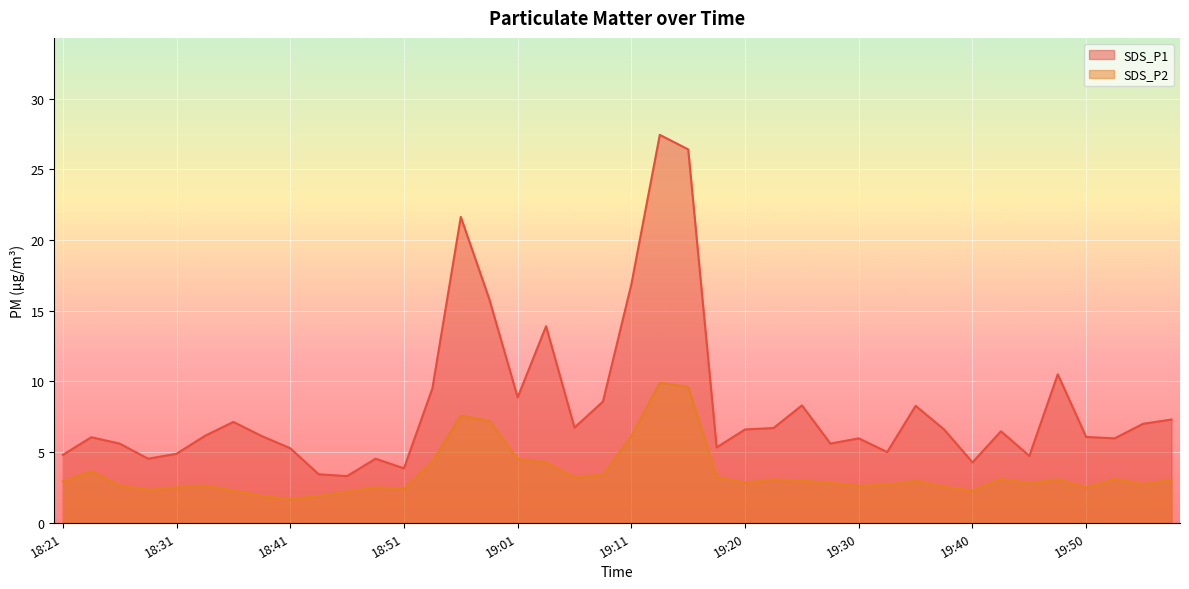

Reading left to right, what are all the values shown in this chart?

SDS_P1: 4.8	6.0	5.6	4.5	4.9	6.2	7.1	6.1	5.3	3.4	3.3	4.5	3.9	9.5	21.6	15.8	8.9	13.9	6.7	8.6	16.9	27.4	26.4	5.3	6.6	6.7	8.3	5.6	6.0	5.0	8.3	6.6	4.3	6.5	4.7	10.5	6.1	6.0	7.0	7.3
SDS_P2: 2.9	3.6	2.6	2.3	2.5	2.6	2.3	1.9	1.7	1.9	2.2	2.5	2.4	4.3	7.6	7.2	4.5	4.3	3.2	3.4	6.1	9.9	9.6	3.2	2.8	3.1	3.0	2.8	2.6	2.7	3.0	2.5	2.3	3.1	2.8	3.1	2.5	3.1	2.7	3.0